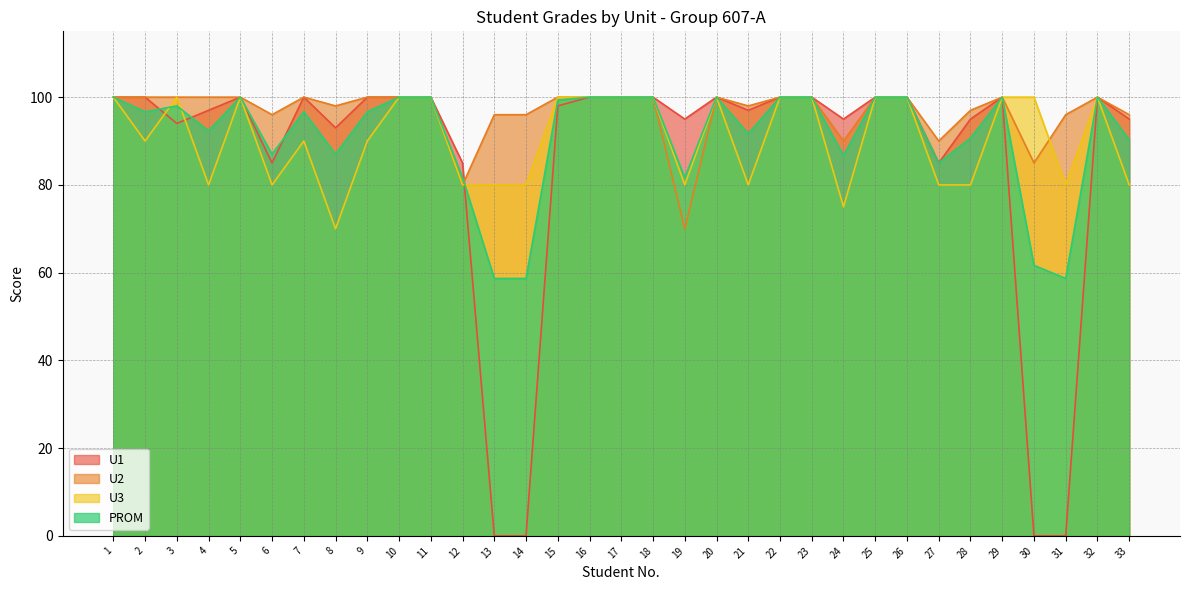

Is it true that U2 equals 132.5 at 6?

False